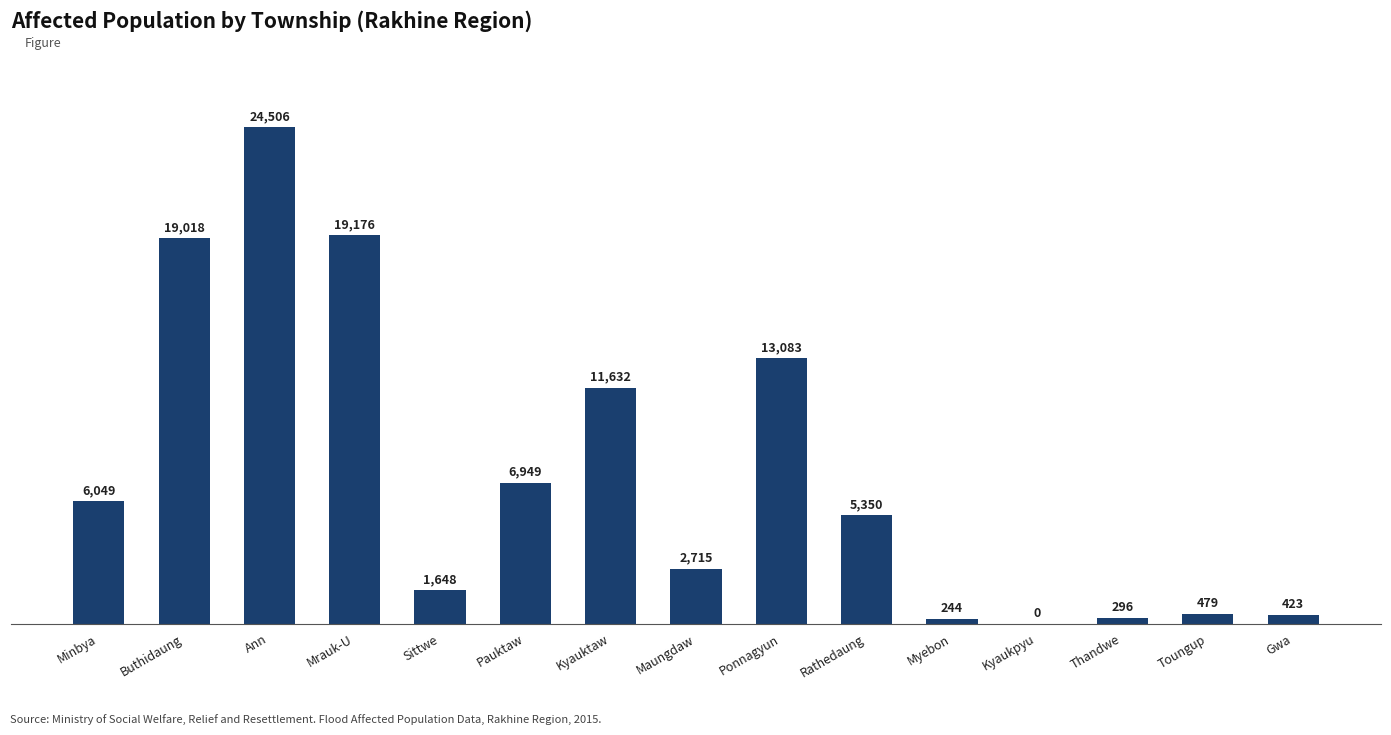

Count the number of data series in this chart.

1